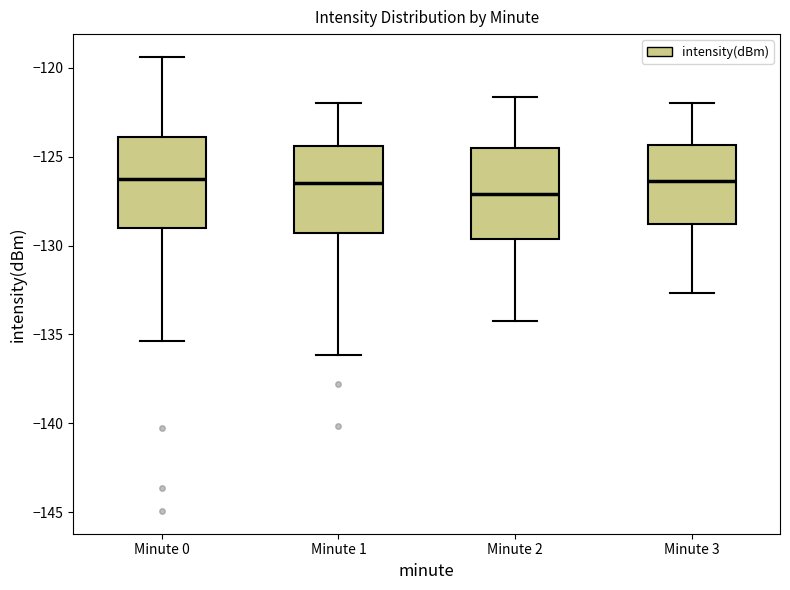

Where is the lower edge of the box for Minute 1 on the y-axis? The values are not printed on the chart, so give them approximately, as read against the axis.

-129.5